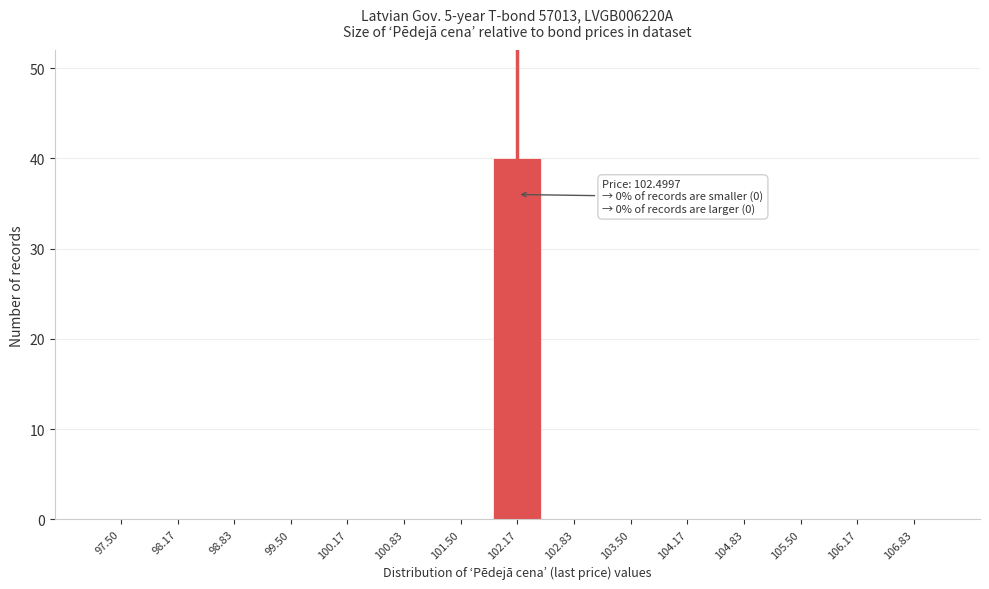

Reading right to left, transcribe all the data shown in this chart.

106.83=0	106.17=0	105.50=0	104.83=0	104.17=0	103.50=0	102.83=0	102.17=40	101.50=0	100.83=0	100.17=0	99.50=0	98.83=0	98.17=0	97.50=0